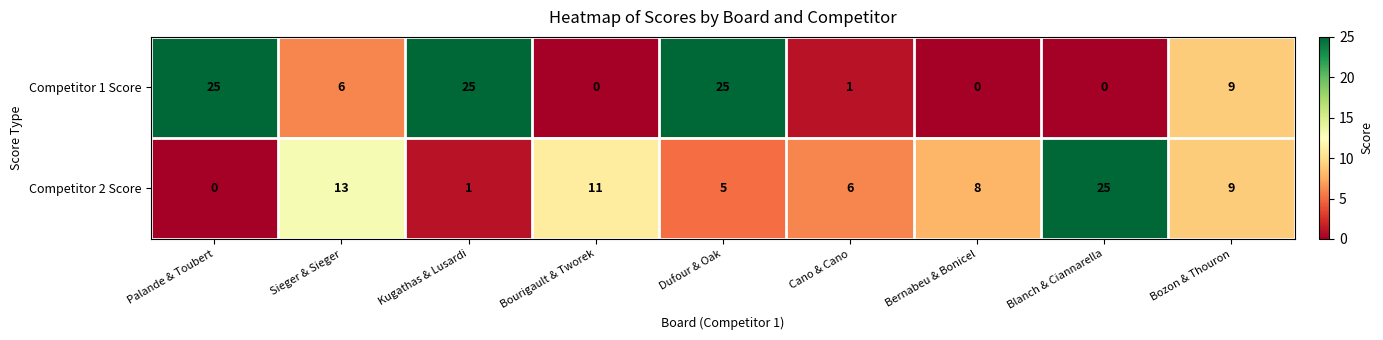

At Blanch & Ciannarella, list the series in order from largest to smallest.

Competitor 2 Score, Competitor 1 Score